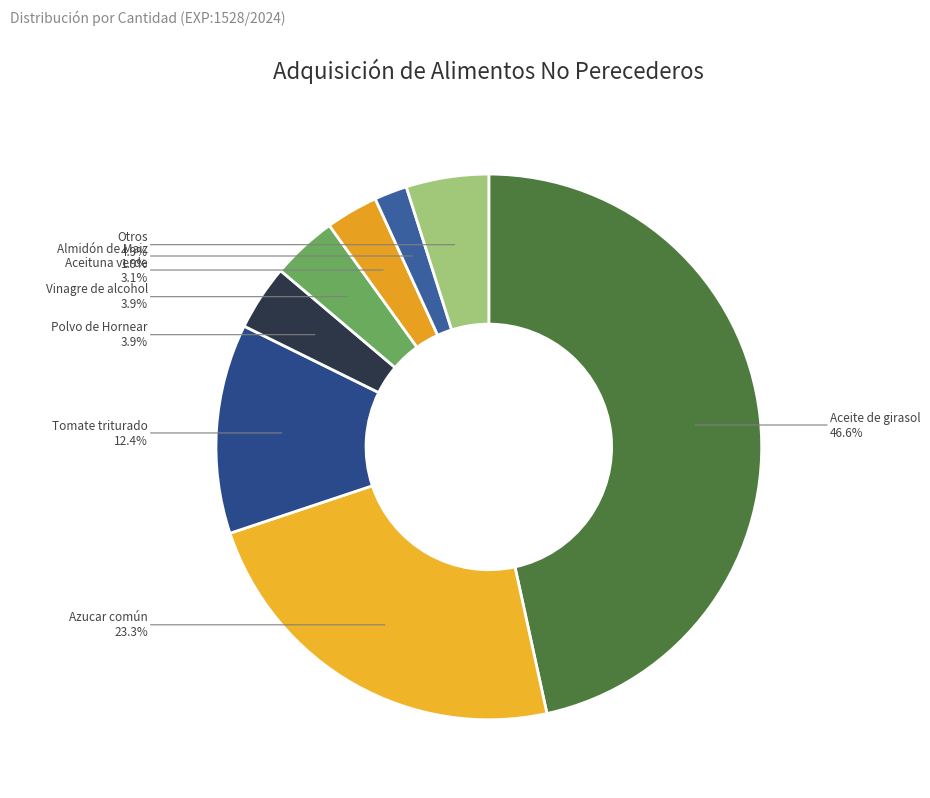

Count the number of slices in the pie.

8